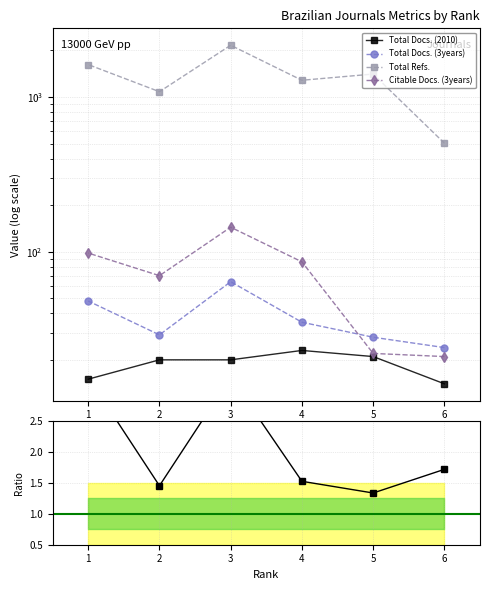

At which category is the sum across all series the highest?

3